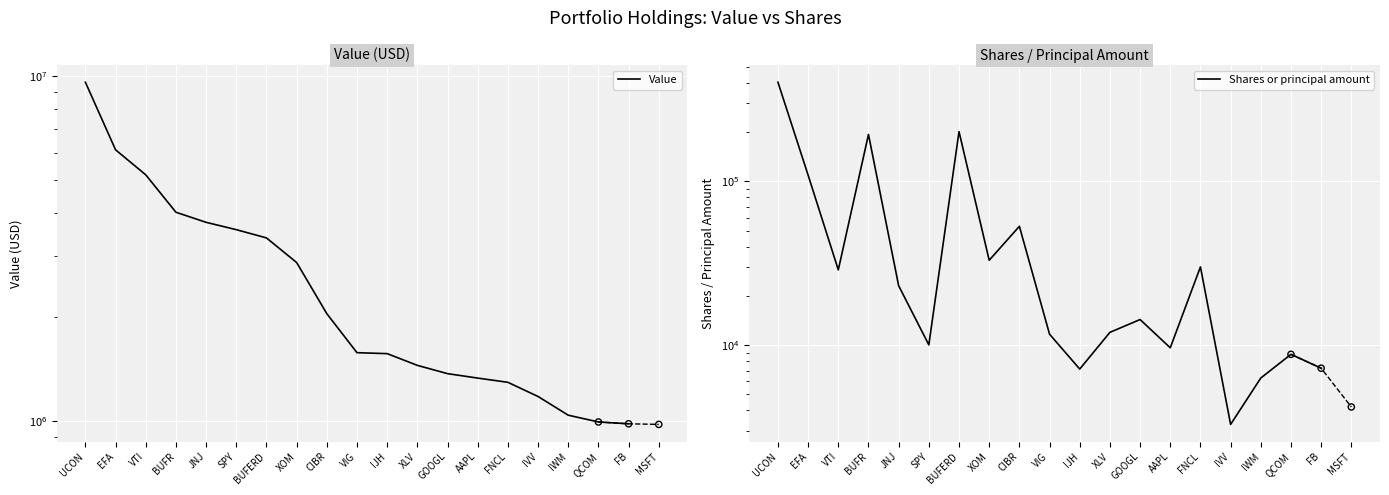

At which category is the sum across all series the highest?

UCON